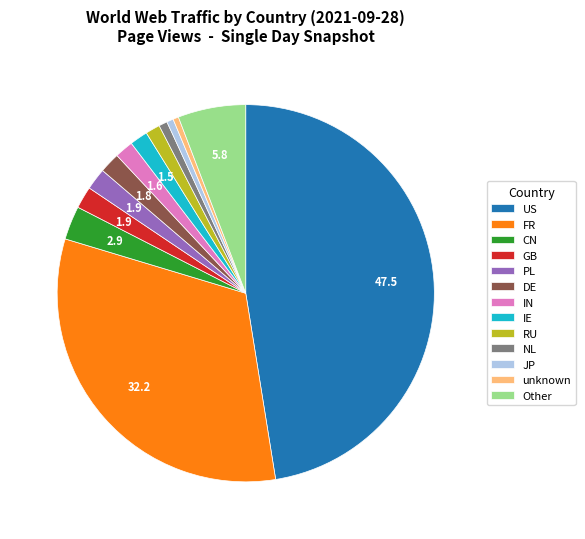

Is it true that JP is 1% of the pie?

True